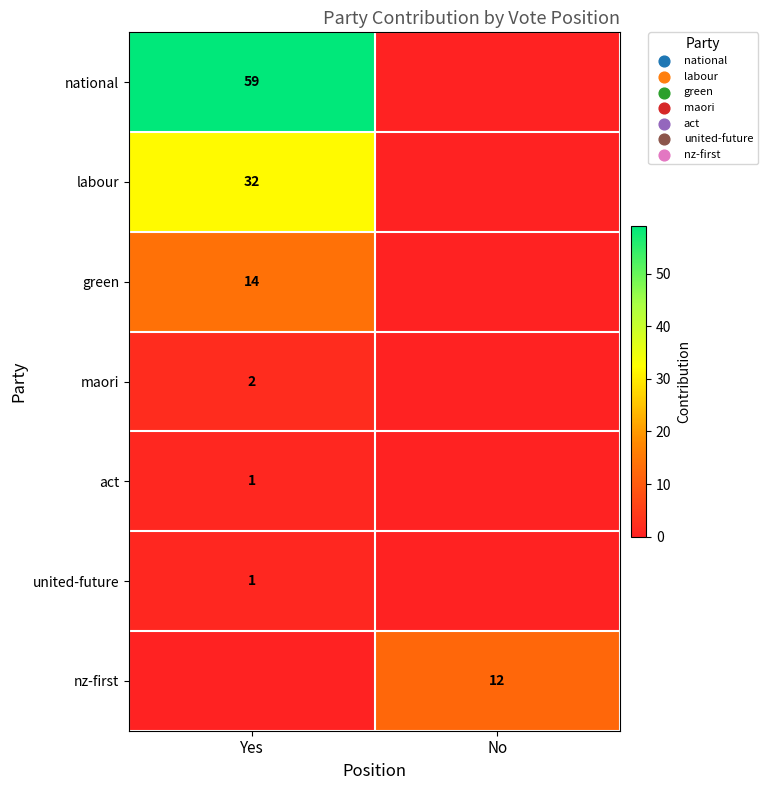

True or false: united-future has a value of 1 at Yes.

True